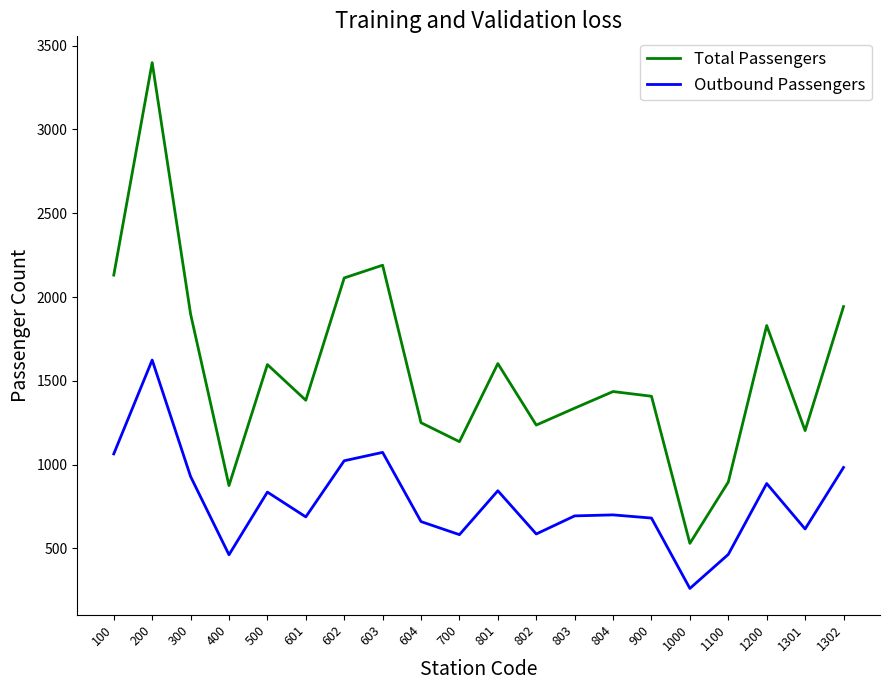

True or false: Total Passengers and Outbound Passengers intersect in this chart.

False